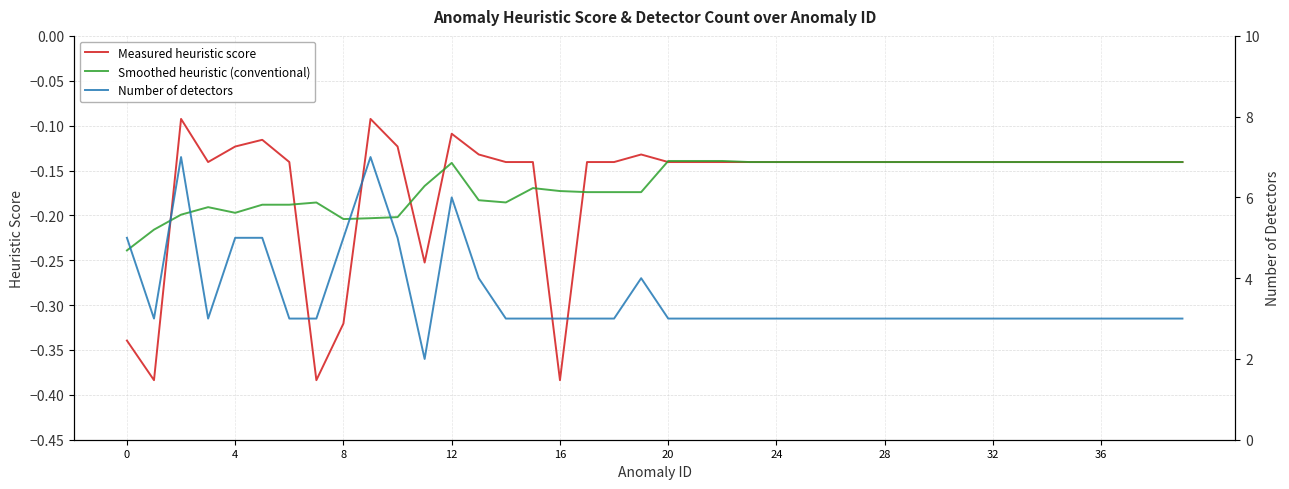

Is the value of Measured heuristic score at 21 greater than the value of Smoothed heuristic (conventional) at 34?

No